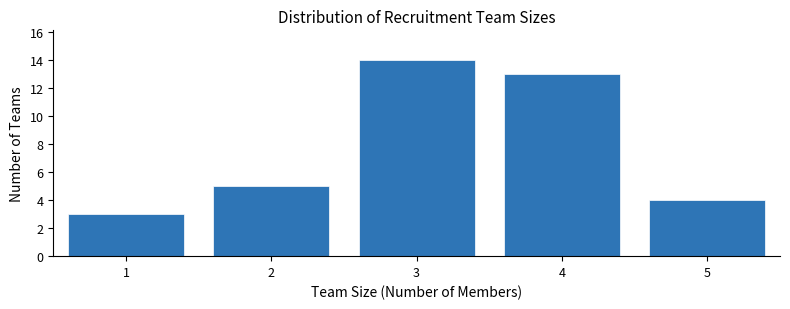

How tall is the bar that spans 3.5 to 4.5 on the x-axis? The values are not printed on the chart, so give them approximately, as read against the axis.

13